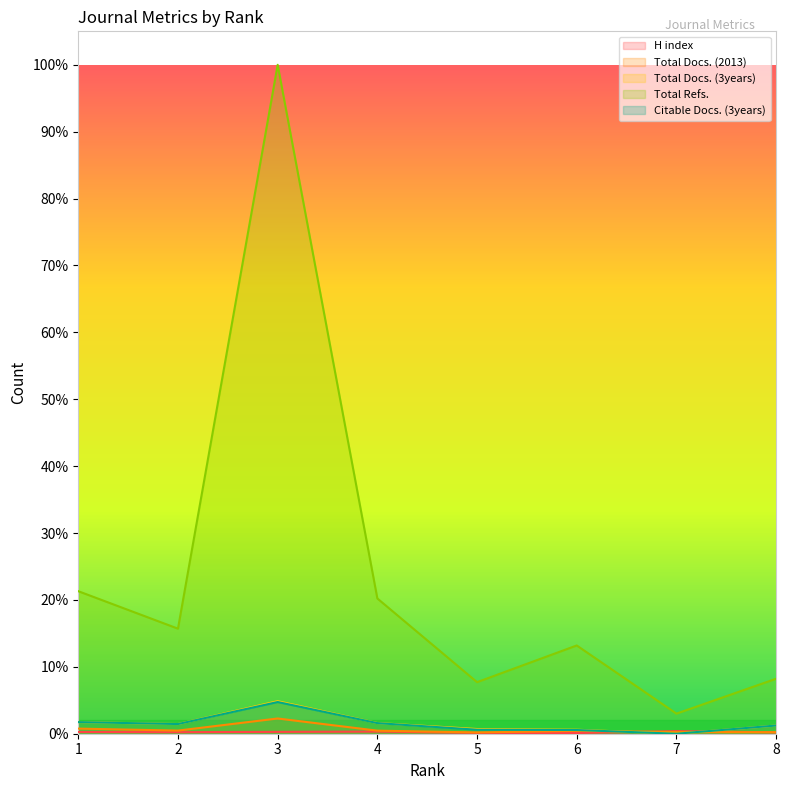

Which series ends up on top after the final intersection of Total Docs. (2013) and H index?

Total Docs. (2013)